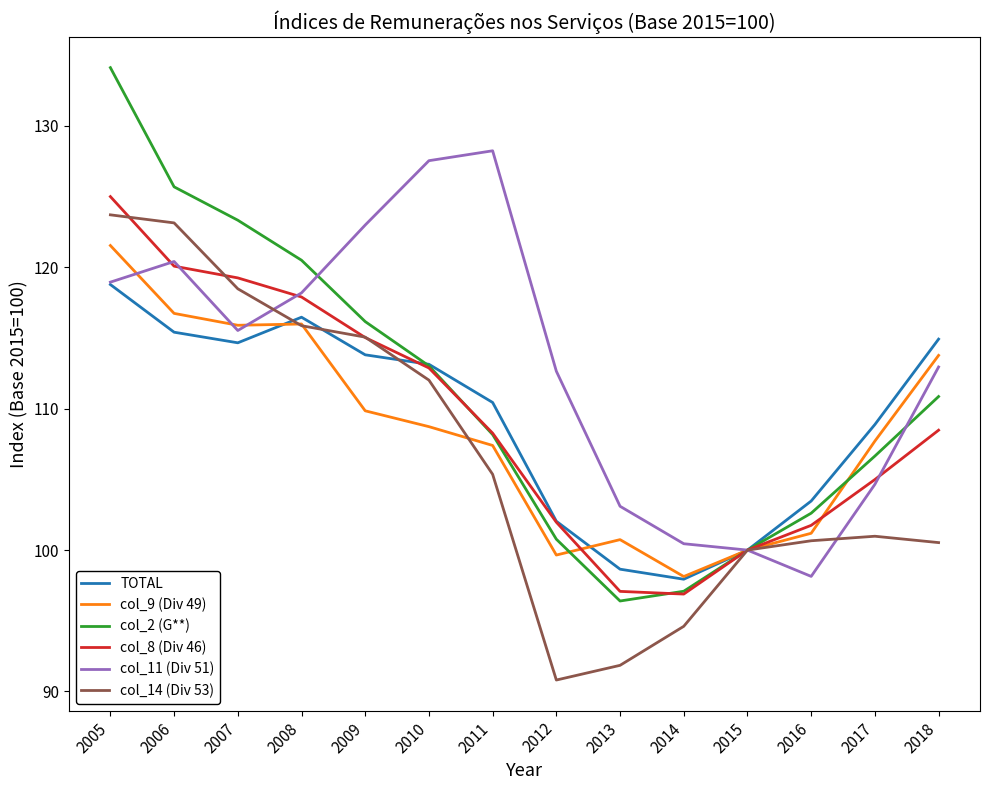

At which category is the sum across all series the highest?

2005